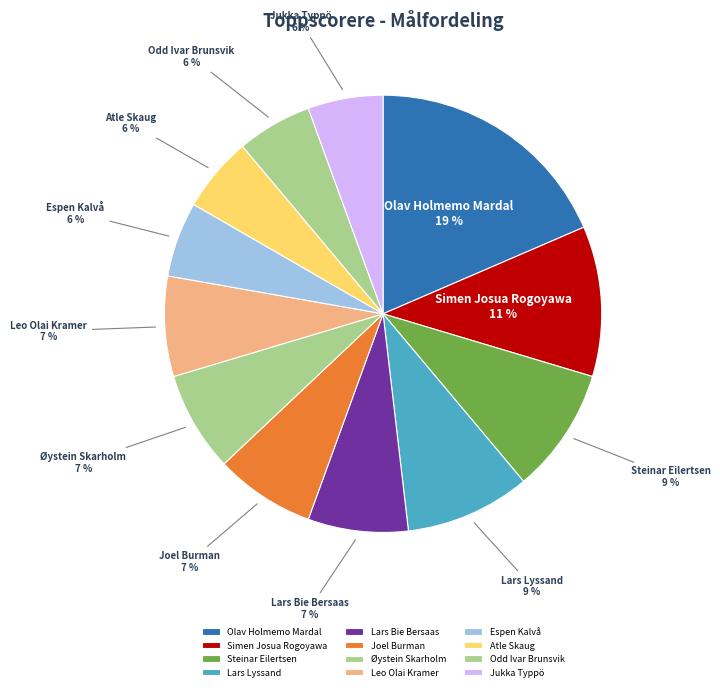

Is the sum of Steinar Eilertsen and Lars Bie Bersaas greater than half?

No